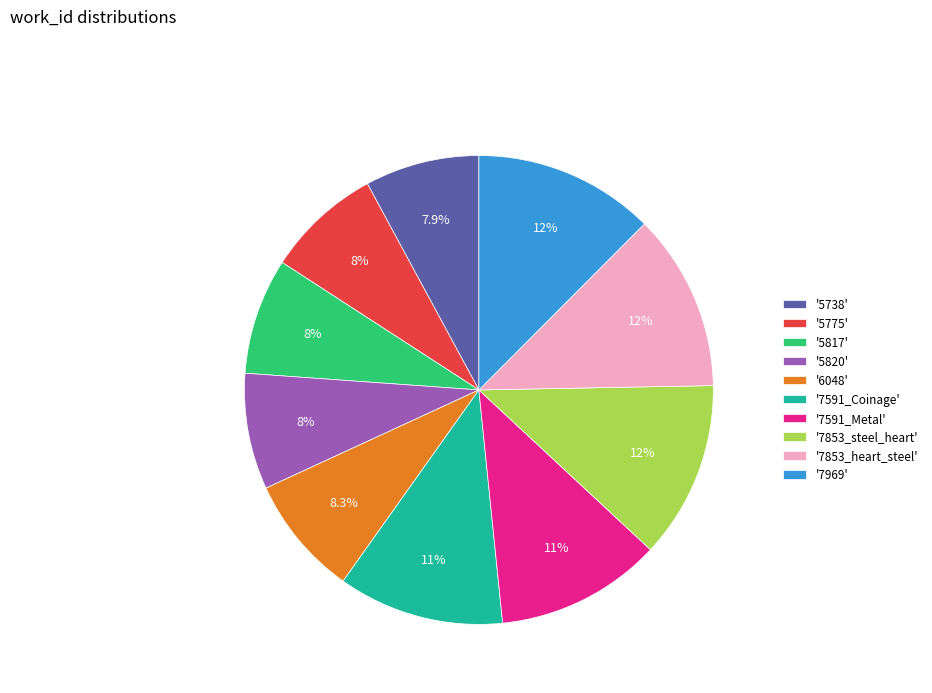

Combined, do '7853_steel_heart' and '5775' account for over 50%?

No